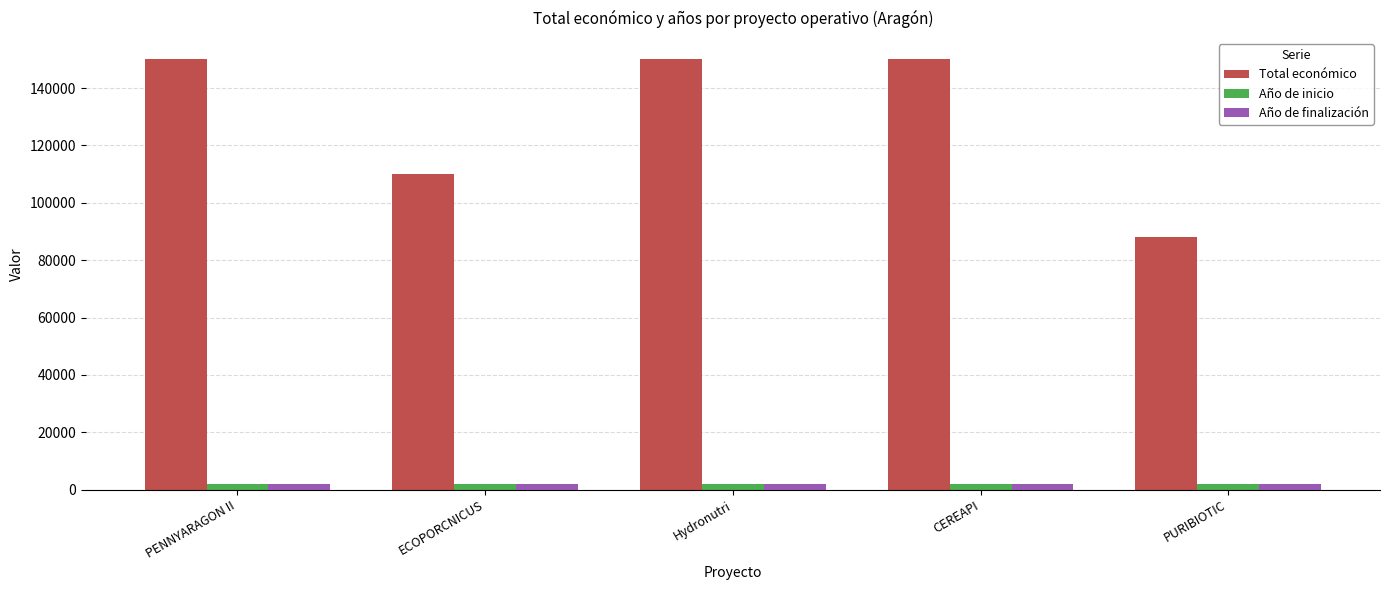

What is the total value across all series at ECOPORCNICUS?

114219